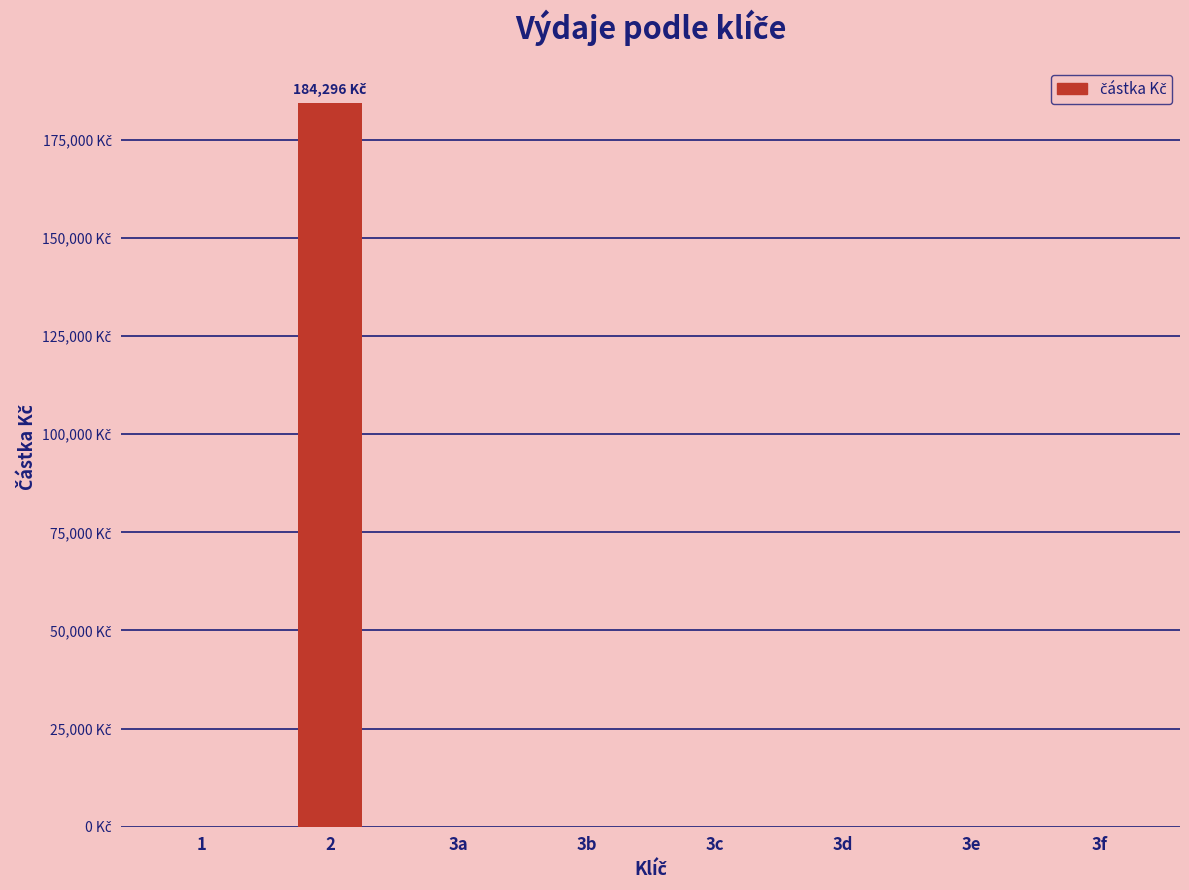

True or false: the data shows 0 at 3d.

True